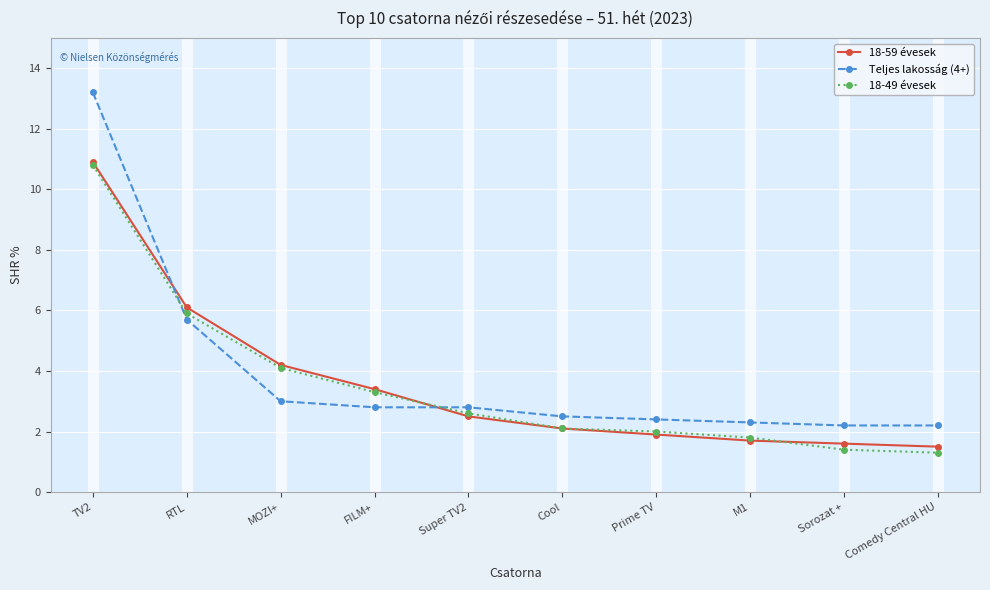

What is the value of the Teljes lakosság (4+) point at the 10th from the left?

2.2